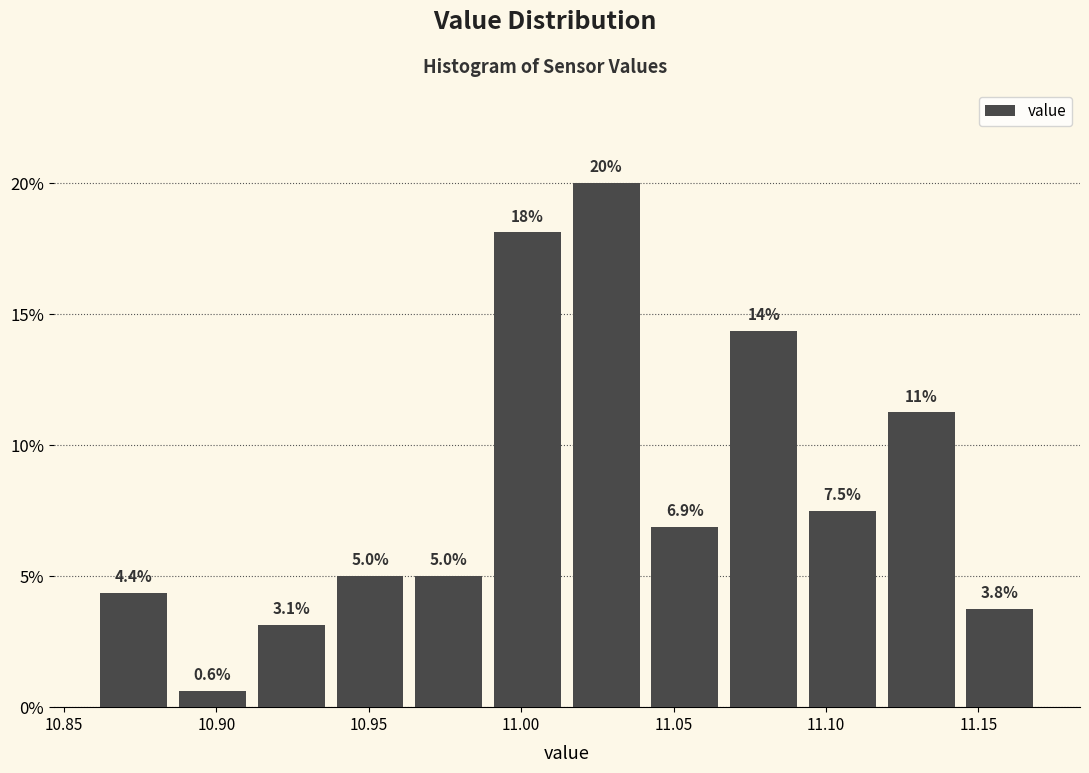

Over which range of the x-axis is the bar tallest?

11.015 to 11.040